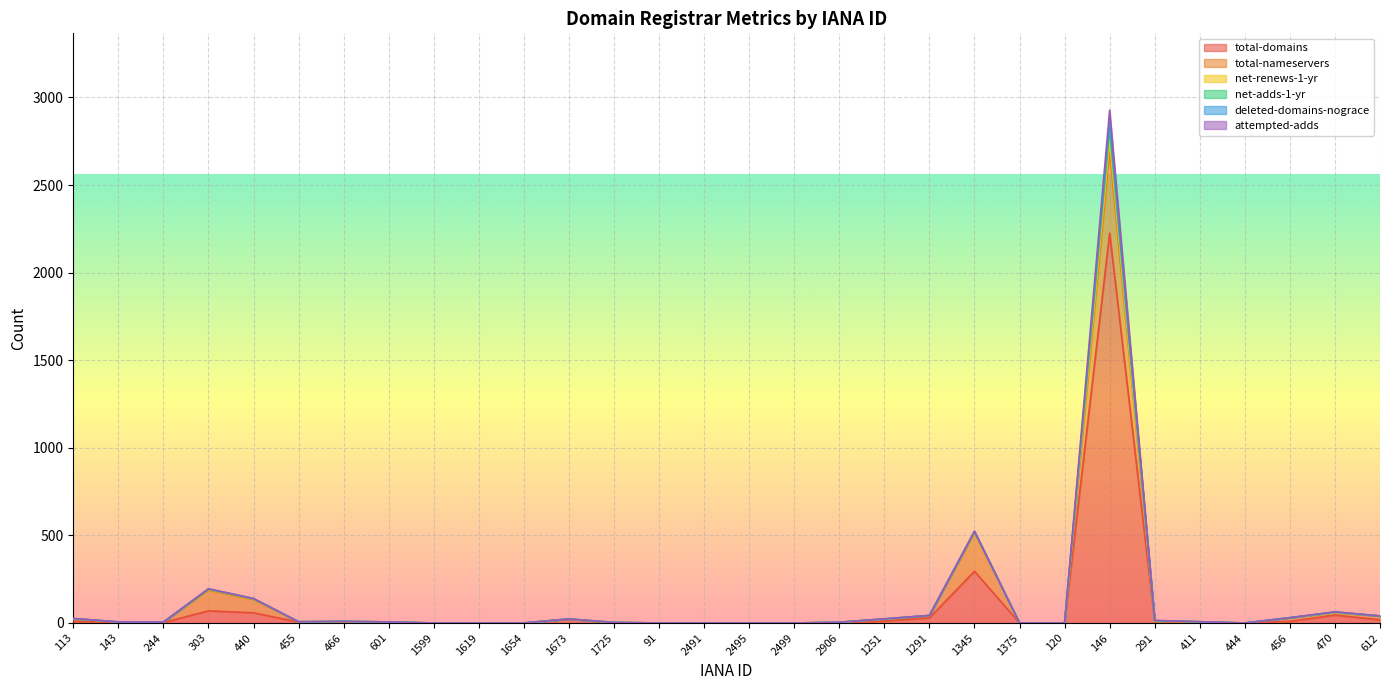

At which label does total-domains reach its peak?

146